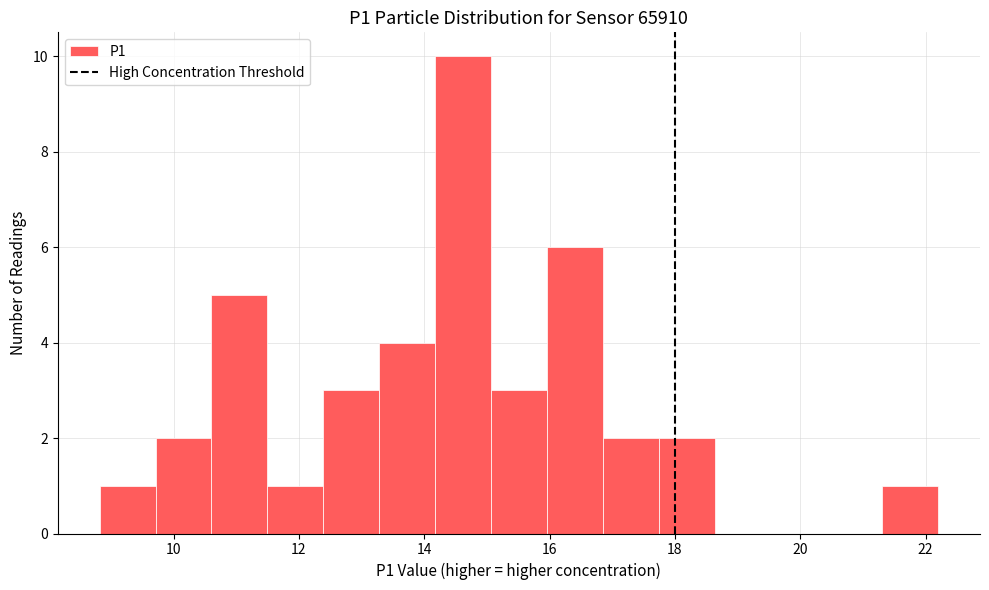

How tall is the bar that spans 8.8 to 9.8 on the x-axis? Neither the bar edges nor the heights are printed on the chart, so give them approximately, as read against the axes.

1